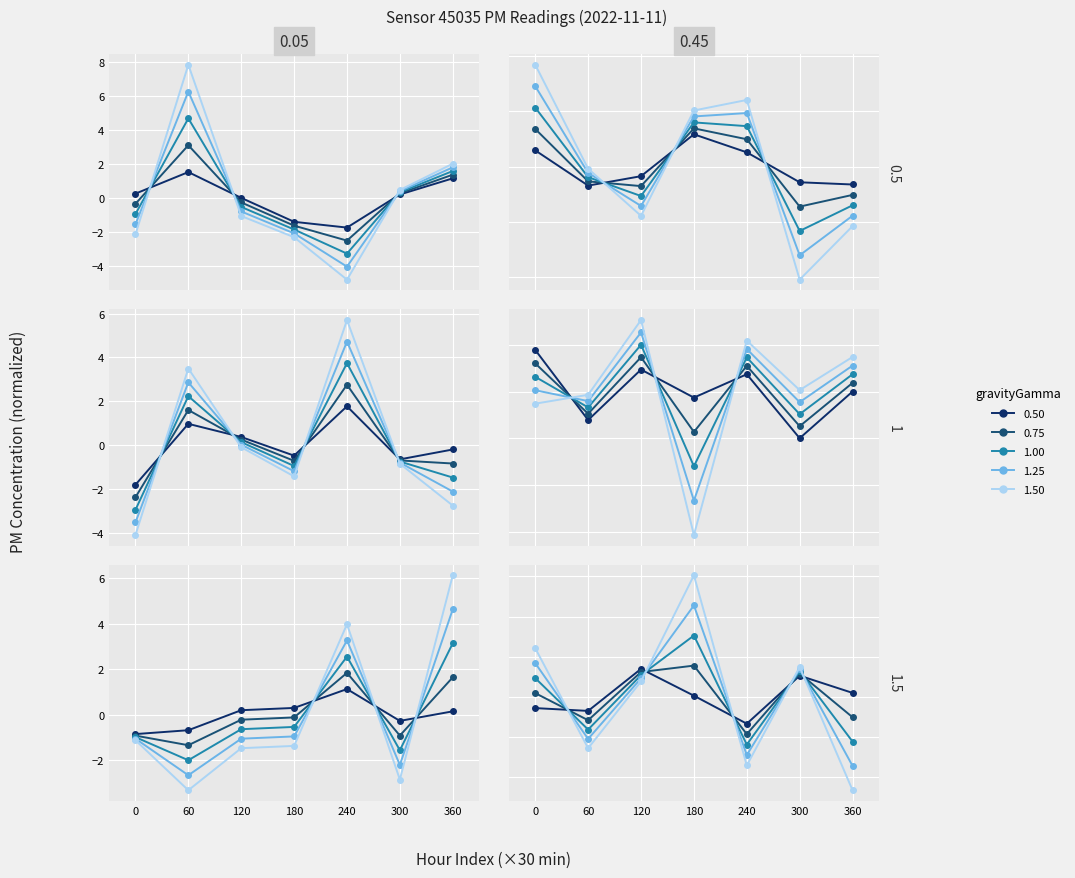

Read the gamma_1.50 value at 240.

-1.7